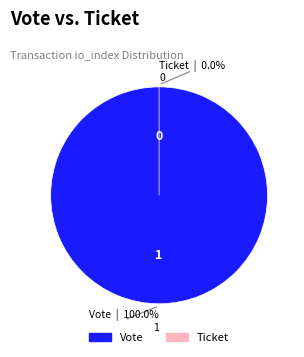

To the nearest percent, what is the difference between the largest and smallest slice percentages?

100%